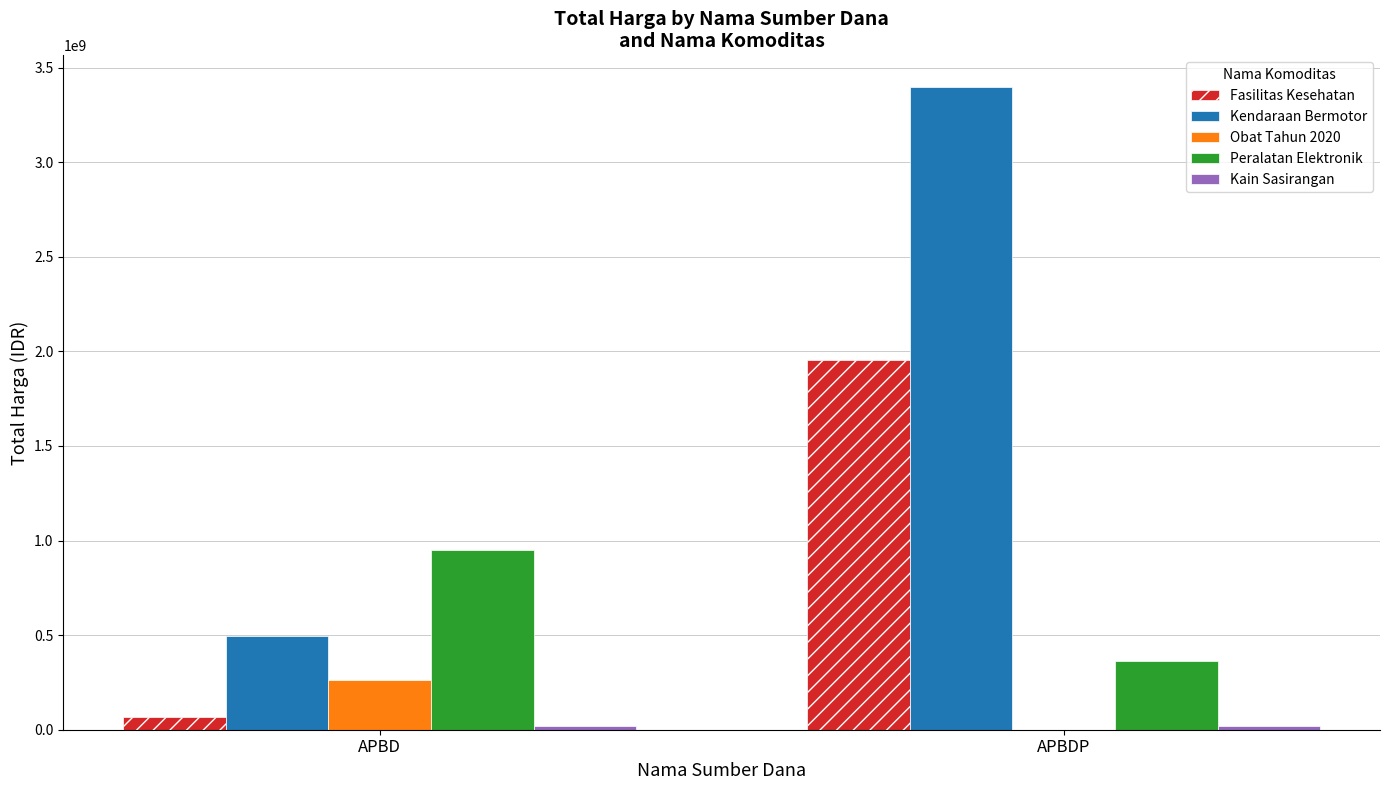

Which series has the largest total across all categories?

Kendaraan Bermotor